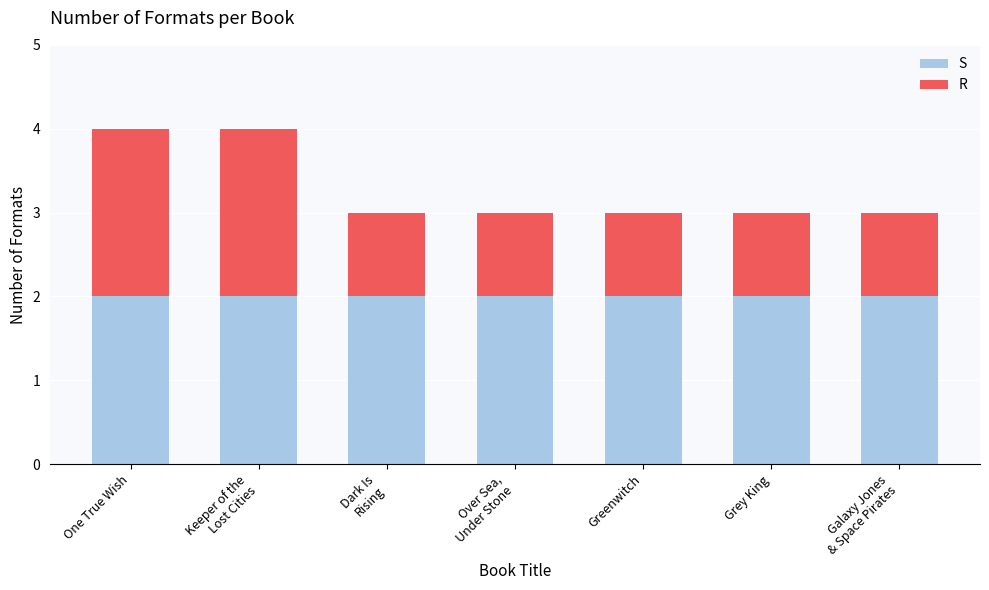

What is the total value across all series at Grey King?

3